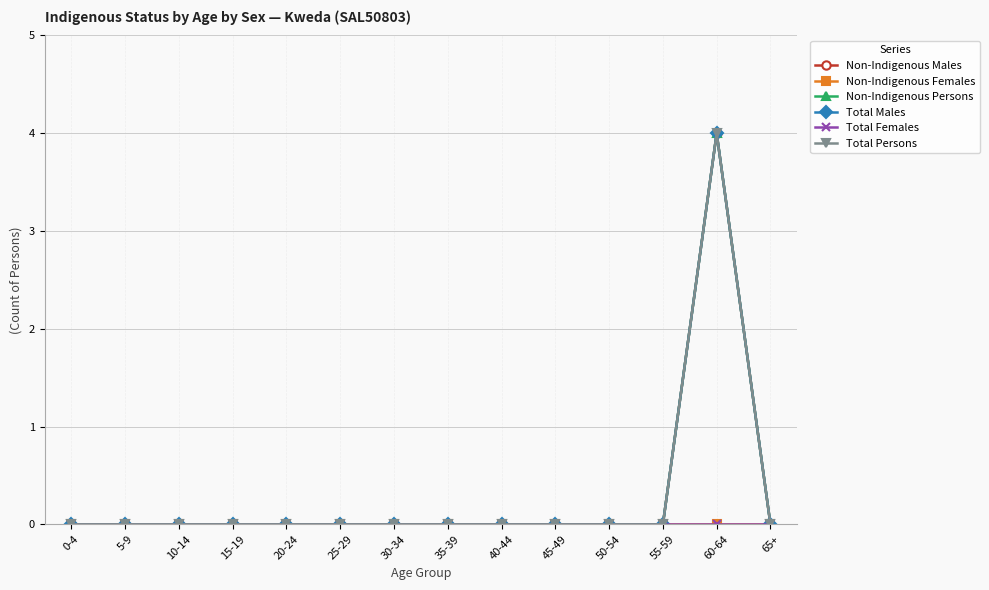

Reading left to right, list all the values displayed in this chart.

Non-Indigenous Males: 0	0	0	0	0	0	0	0	0	0	0	0	4	0
Non-Indigenous Females: 0	0	0	0	0	0	0	0	0	0	0	0	0	0
Non-Indigenous Persons: 0	0	0	0	0	0	0	0	0	0	0	0	4	0
Total Males: 0	0	0	0	0	0	0	0	0	0	0	0	4	0
Total Females: 0	0	0	0	0	0	0	0	0	0	0	0	0	0
Total Persons: 0	0	0	0	0	0	0	0	0	0	0	0	4	0